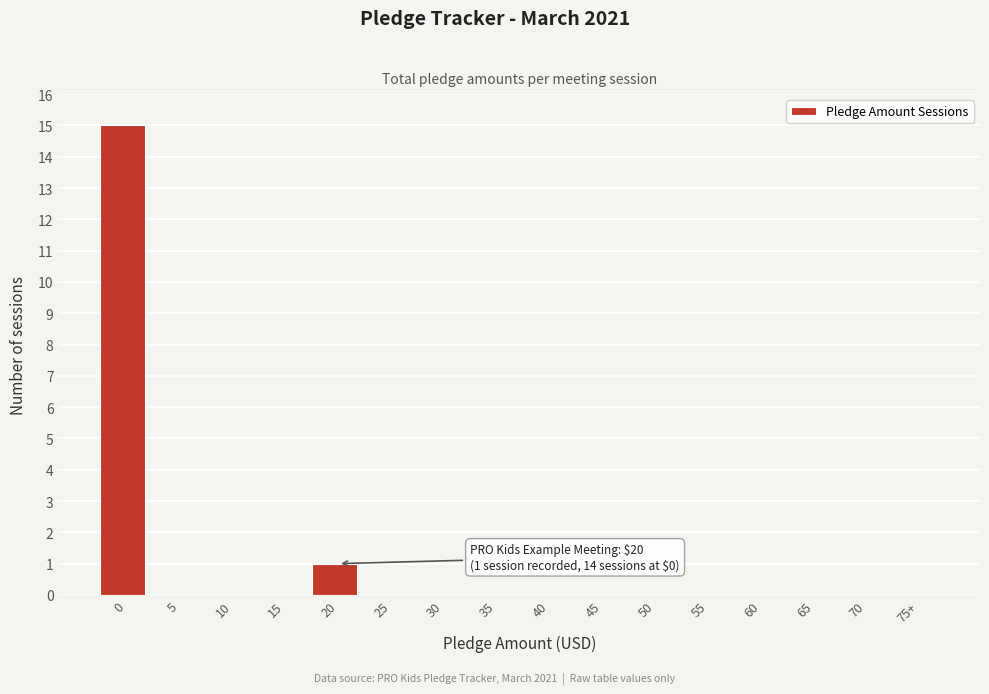

Reading left to right, what are all the values shown in this chart?

0=15	5=0	10=0	15=0	20=1	25=0	30=0	35=0	40=0	45=0	50=0	55=0	60=0	65=0	70=0	75+=0